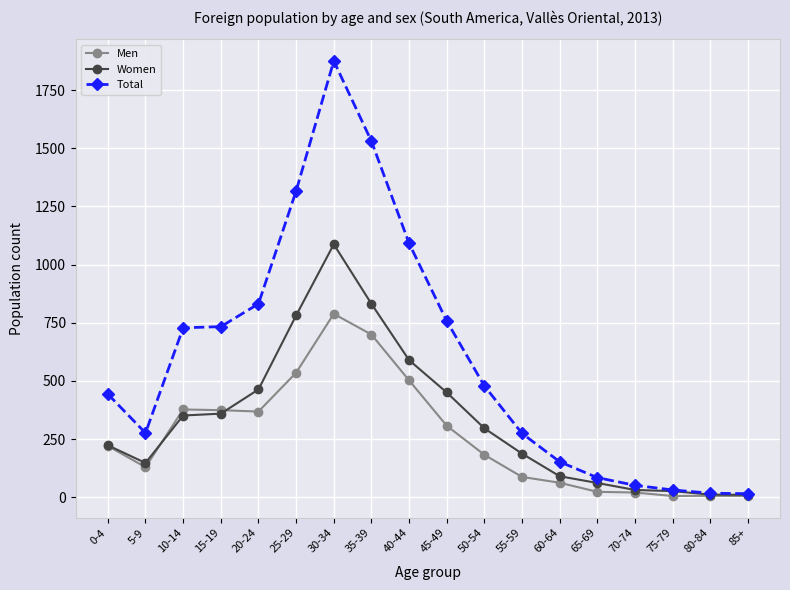

What is the difference between the highest and lowest values at 45-49?

450